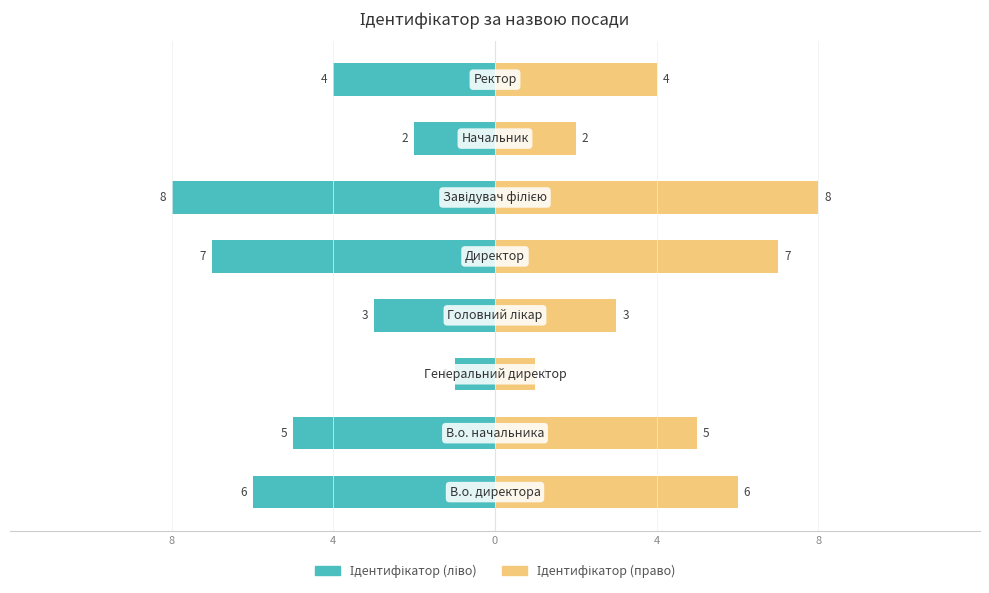

How many data points does each series have?

8